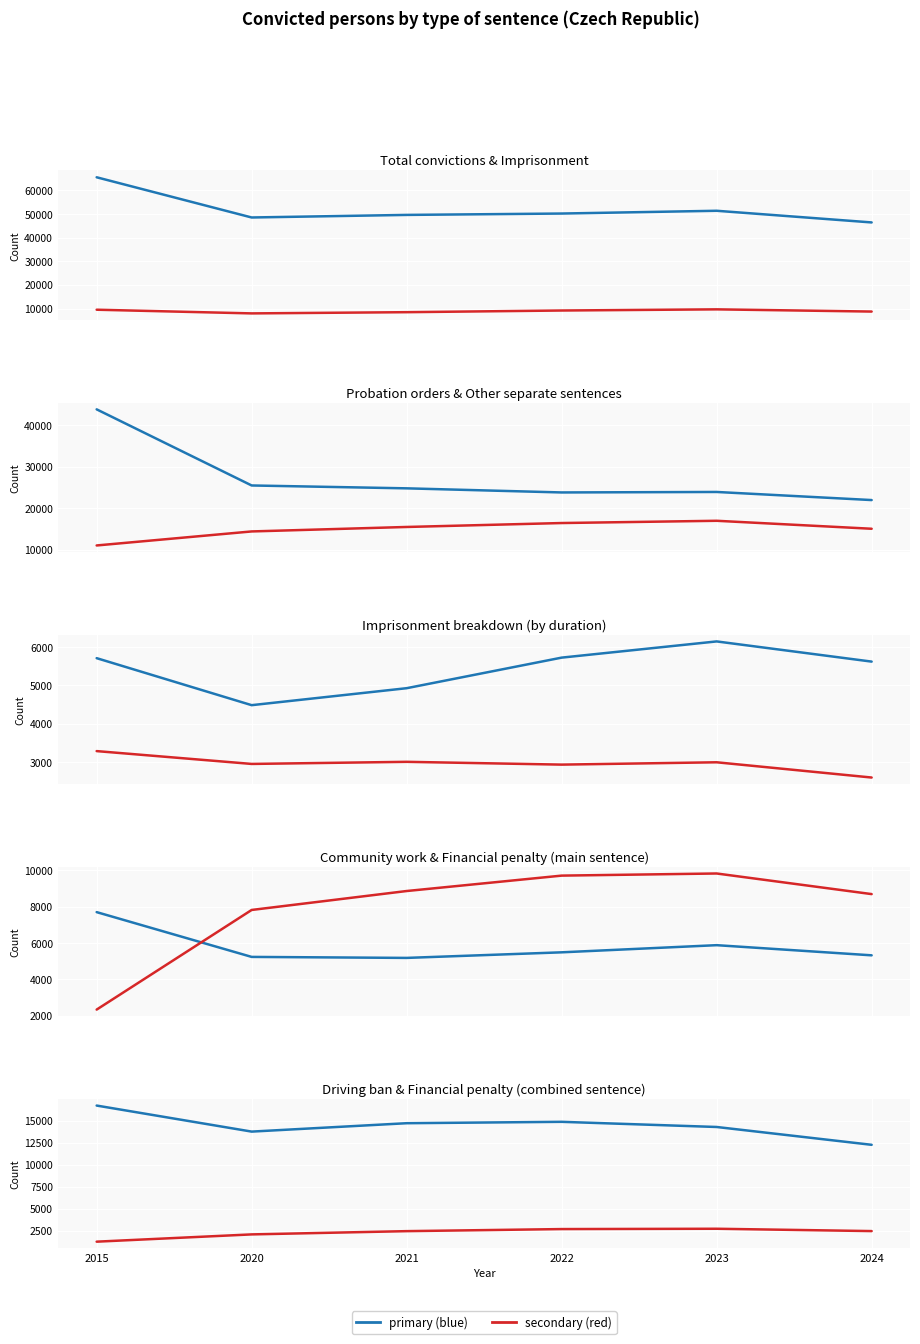

What is the greatest value displayed?

65569